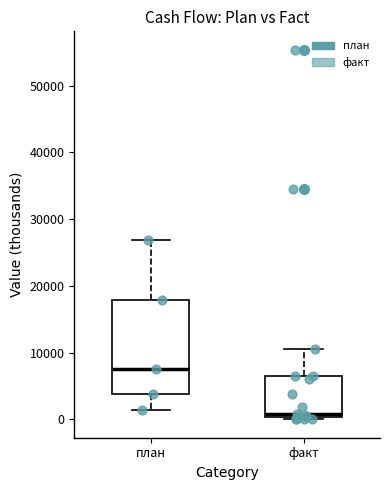

Where is the lower edge of the box for план on the y-axis? The values are not printed on the chart, so give them approximately, as read against the axis.

4000